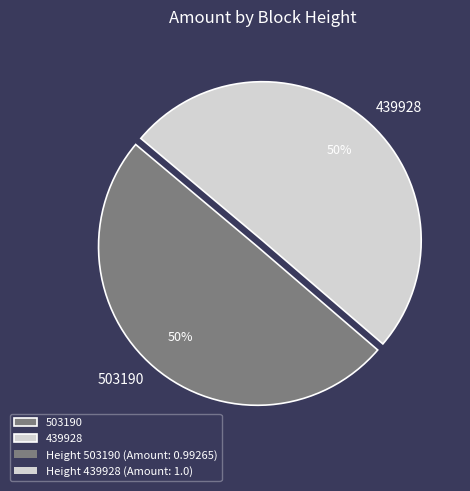

What percentage is the 503190 slice, to the nearest percent?

50%